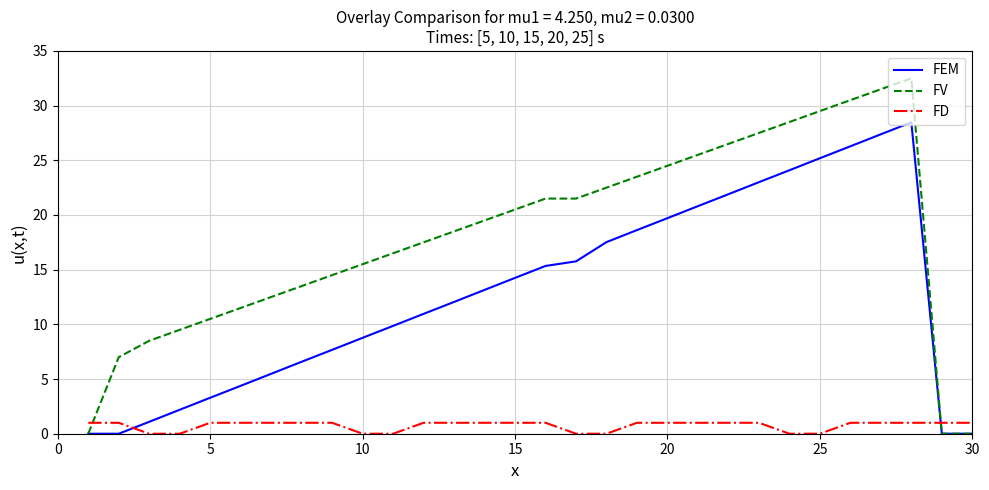

Which series has the largest total across all categories?

FV